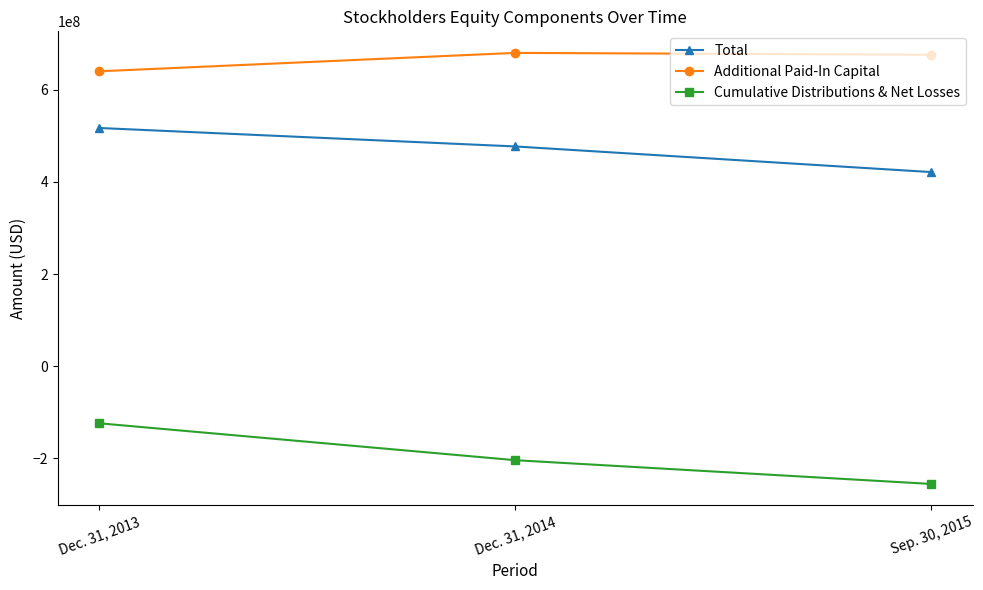

The value of Cumulative Distributions & Net Losses at Sep. 30, 2015 is -120046756. True or false?

False